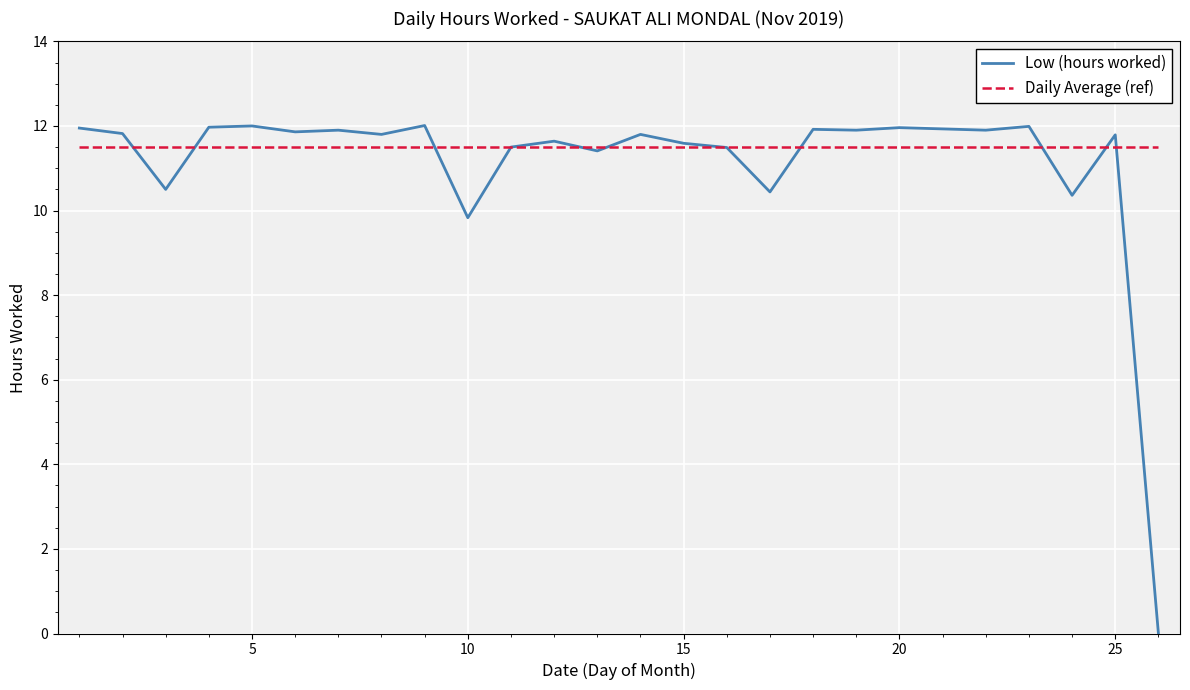

Which series has the largest range (max minus min)?

Low (hours worked)